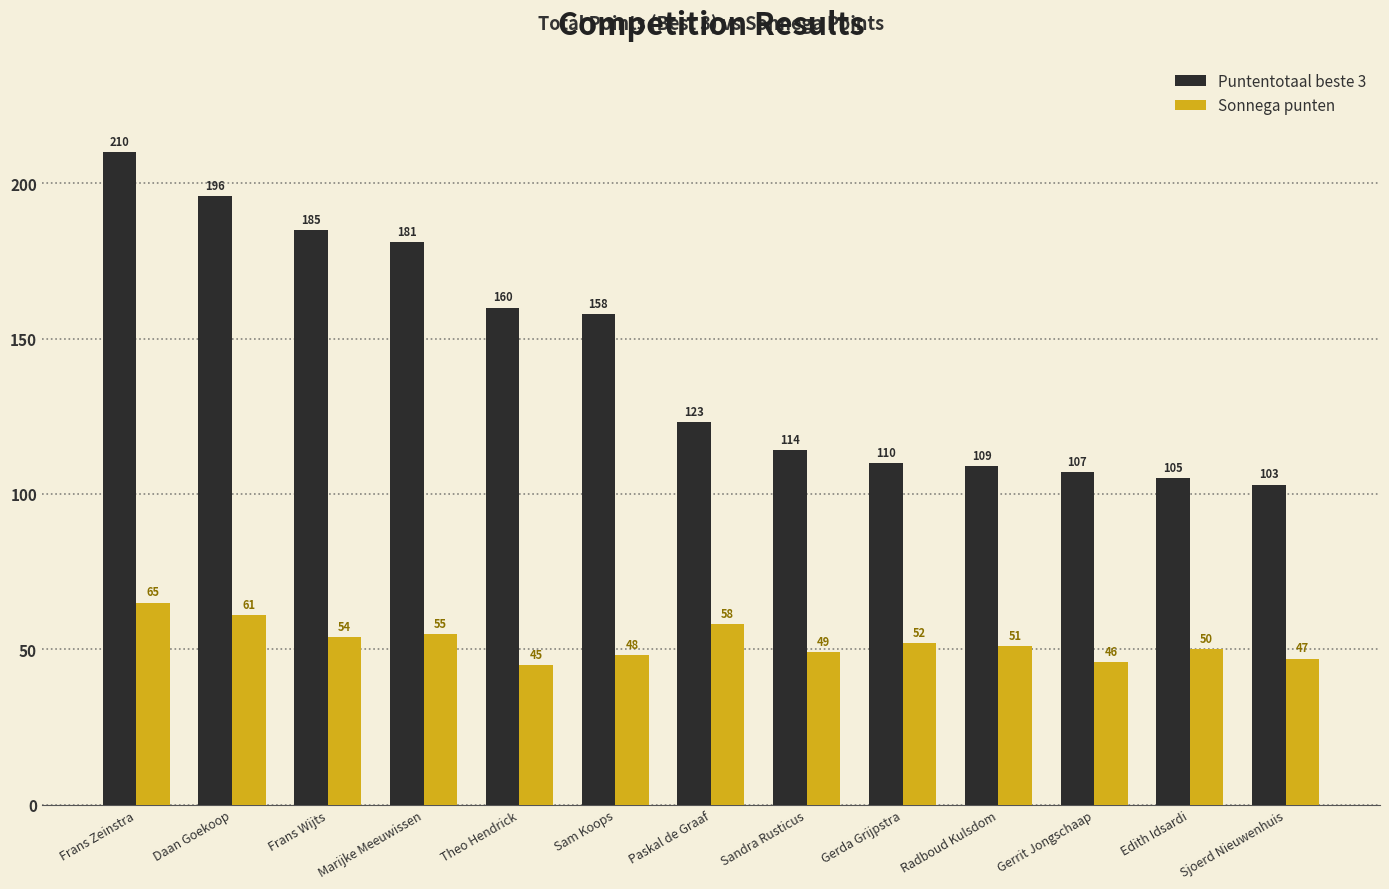

What is the smallest value displayed?

45